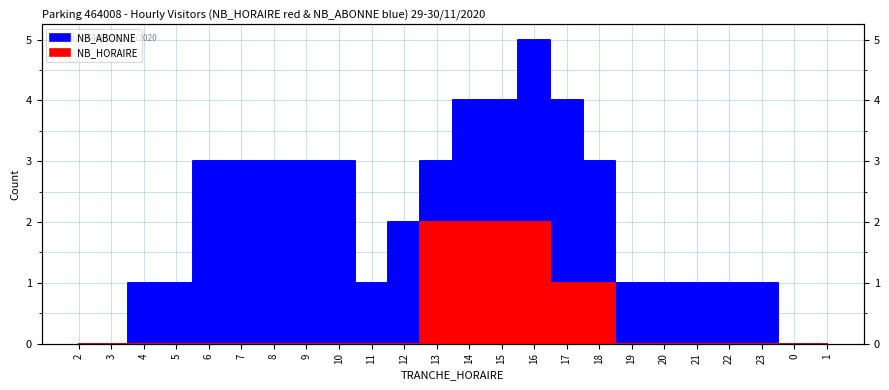

True or false: NB_HORAIRE has more than 1 interior local peaks.

False